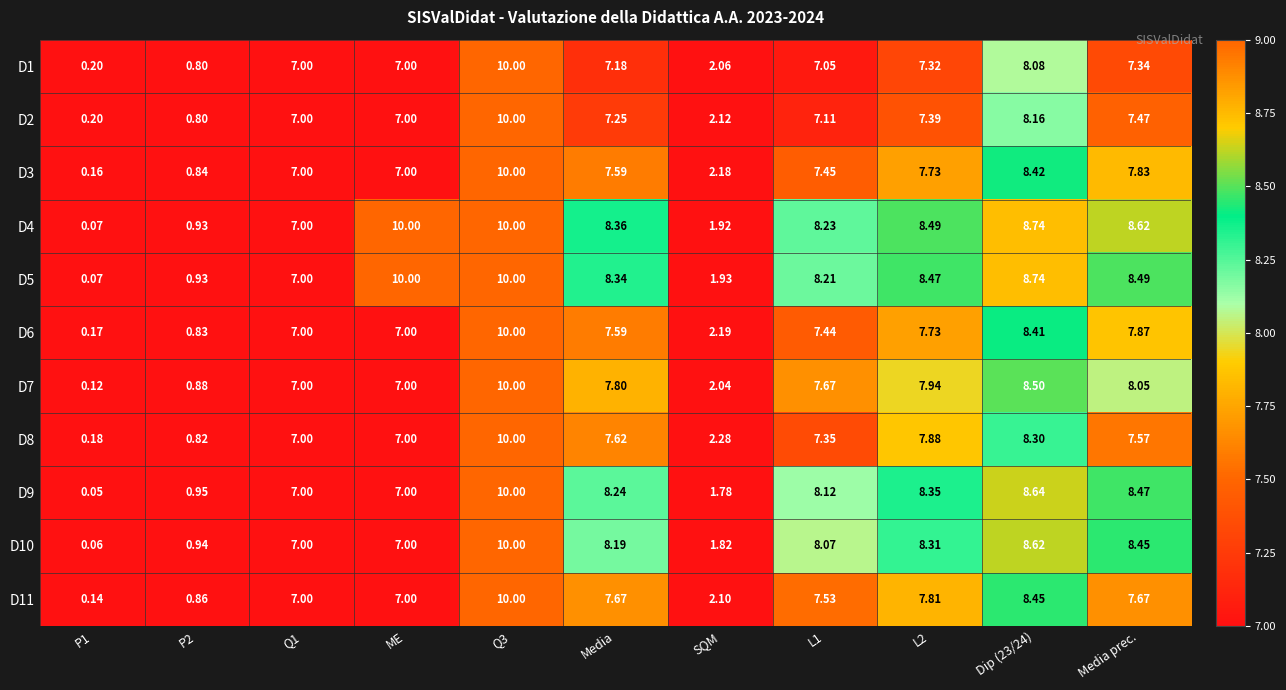

Is the value of D2 at P1 greater than the value of D3 at L2?

No